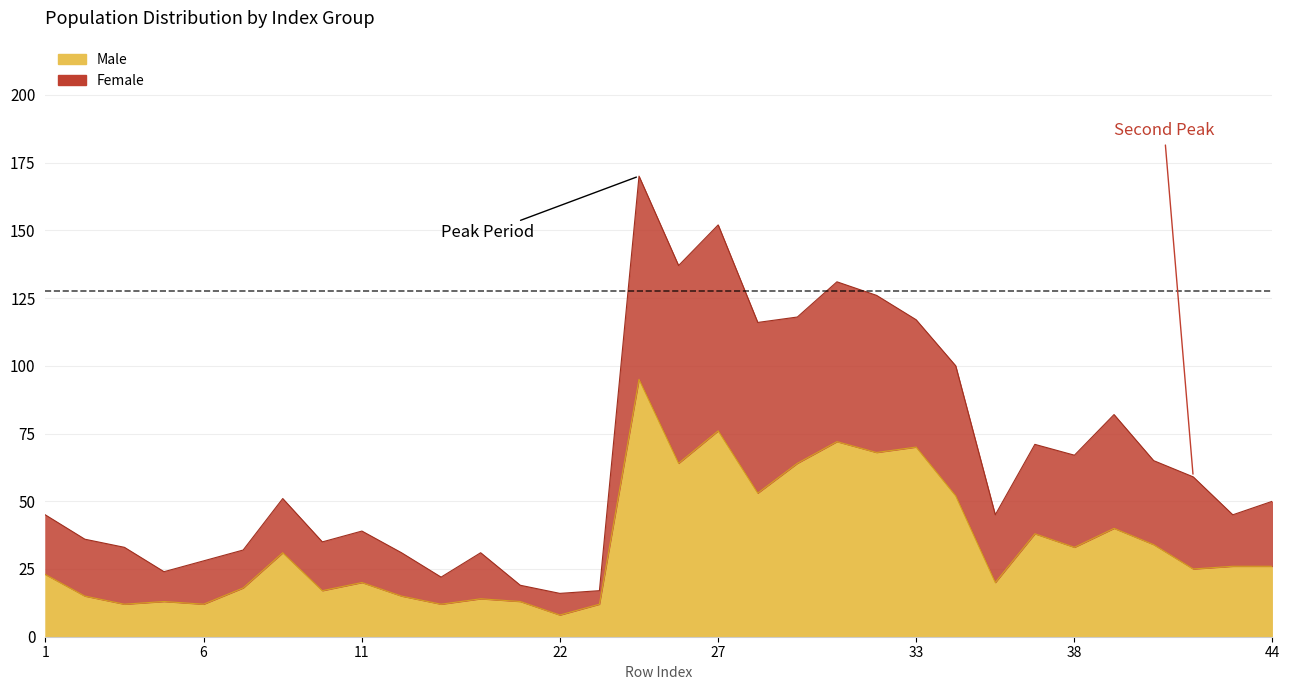

True or false: Male and Female intersect in this chart.

False